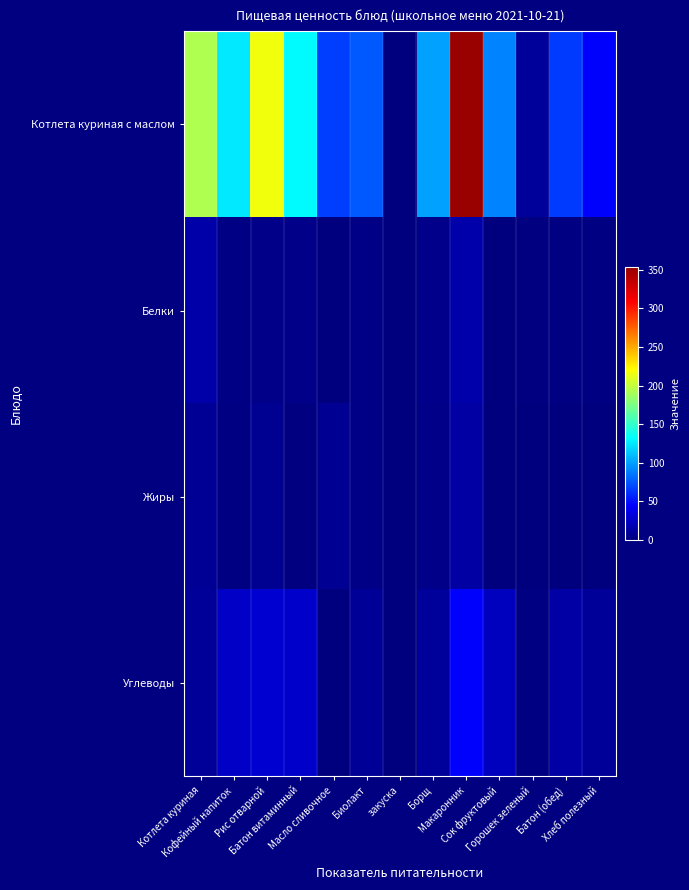

List the series in order of their peak value, lowest first.

Жиры, Белки, Углеводы, Котлета куриная с маслом